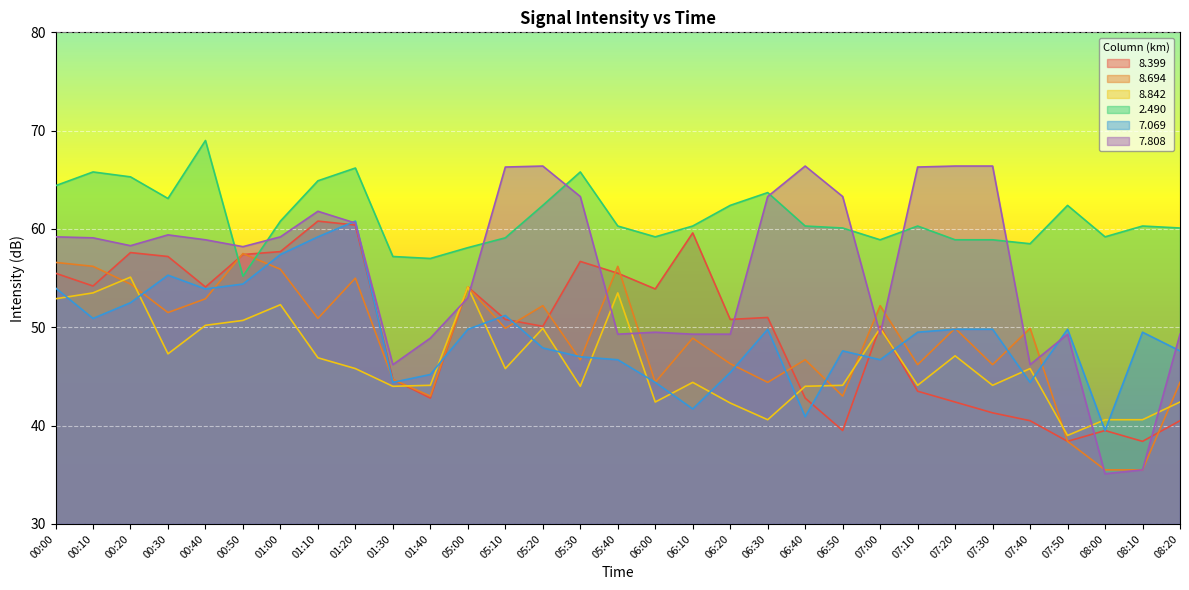

Which has a higher value, 08:20 or 05:40?

05:40